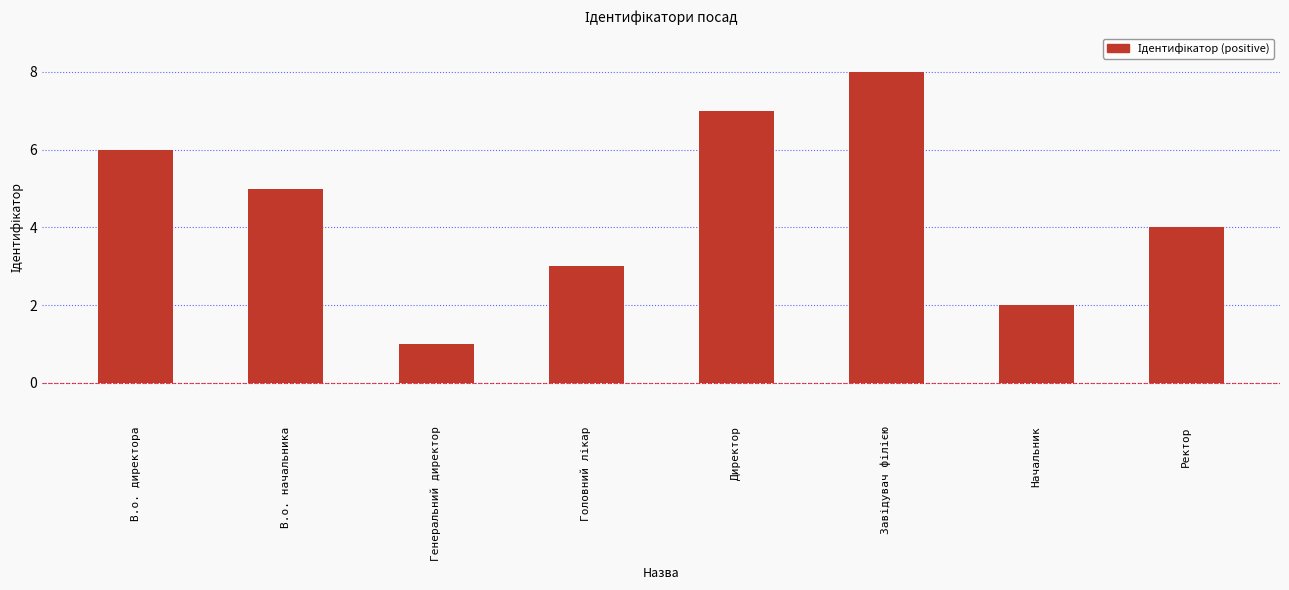

At which category does the chart reach its minimum across all series?

Генеральний директор